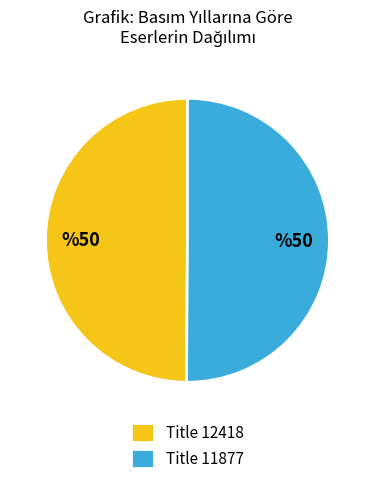

What is the ratio of the value at Title 12418 to the value at Title 11877?

1.0